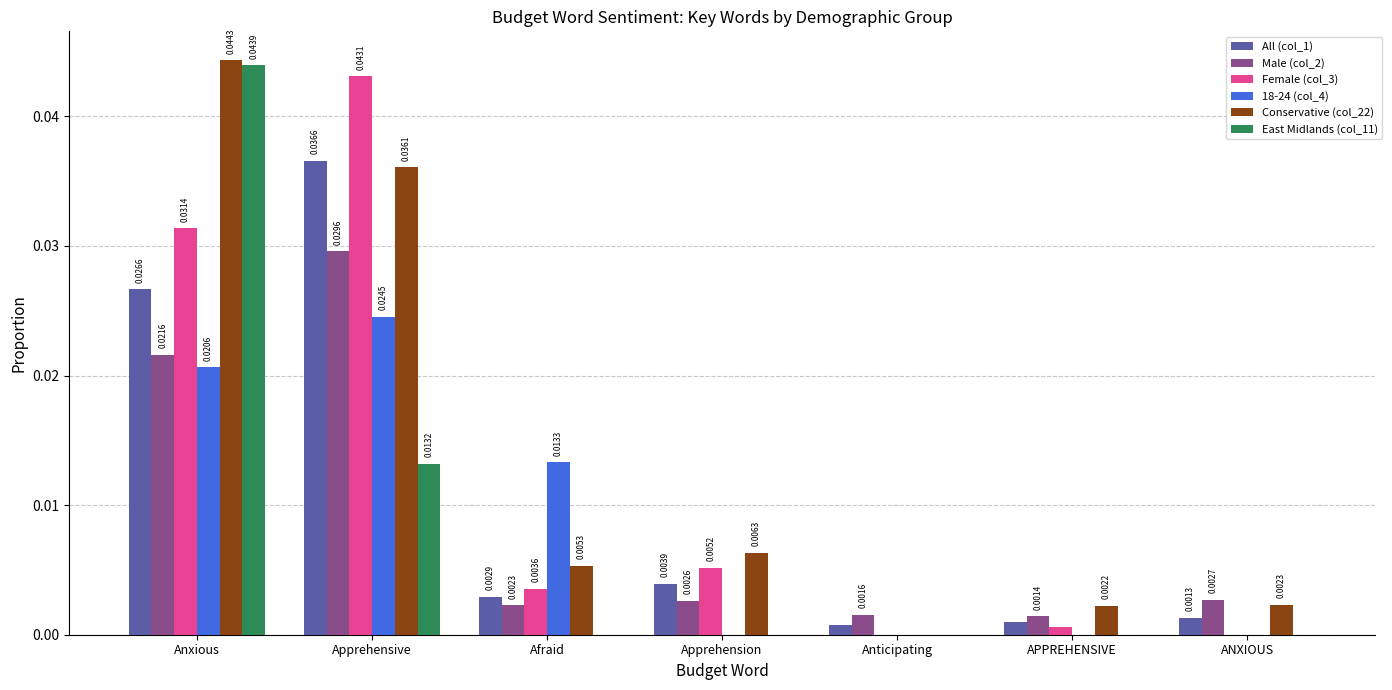

At which label does Female (col_3) reach its peak?

Apprehensive